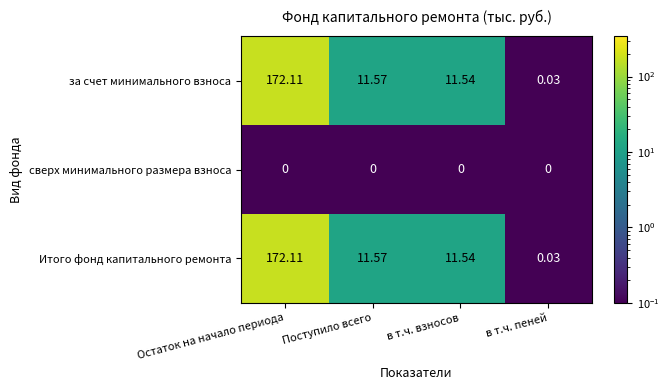

At which category is the sum across all series the highest?

Остаток на начало периода